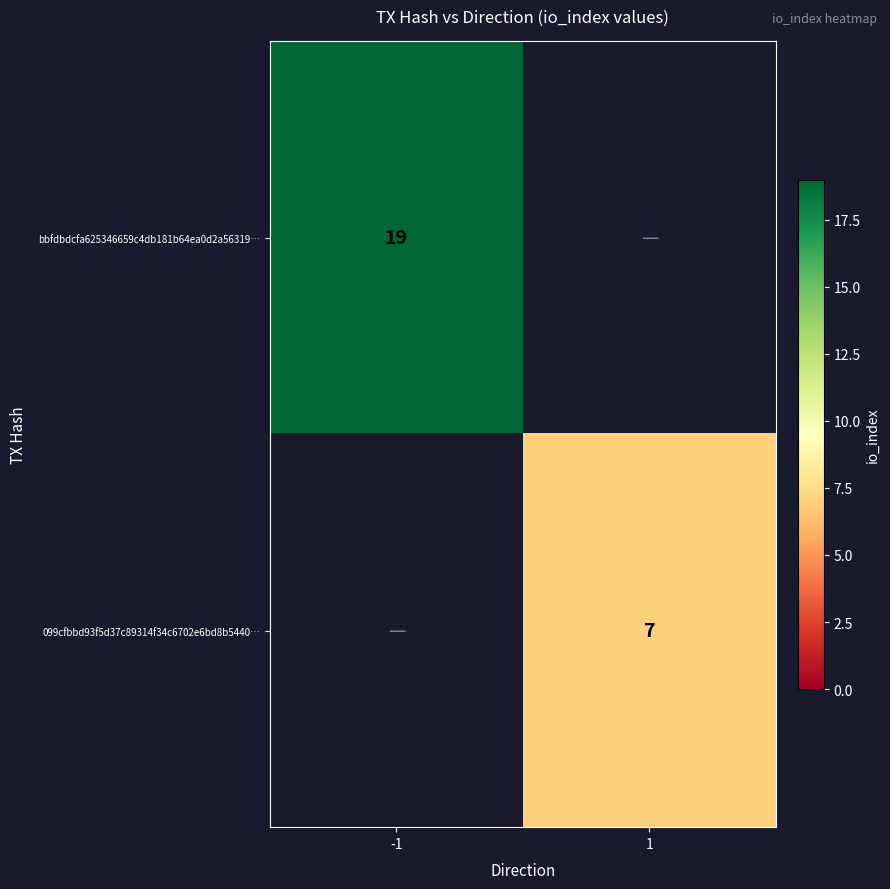

The 099cfbbd93f5d37c89314f34c6702e6bd8b5440… series shows 5 at 1. True or false?

False